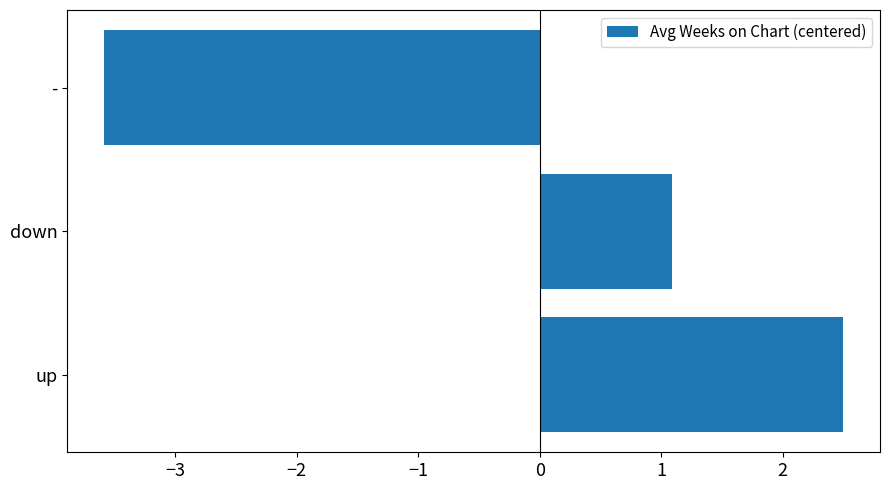

How many bars are there in total?

3